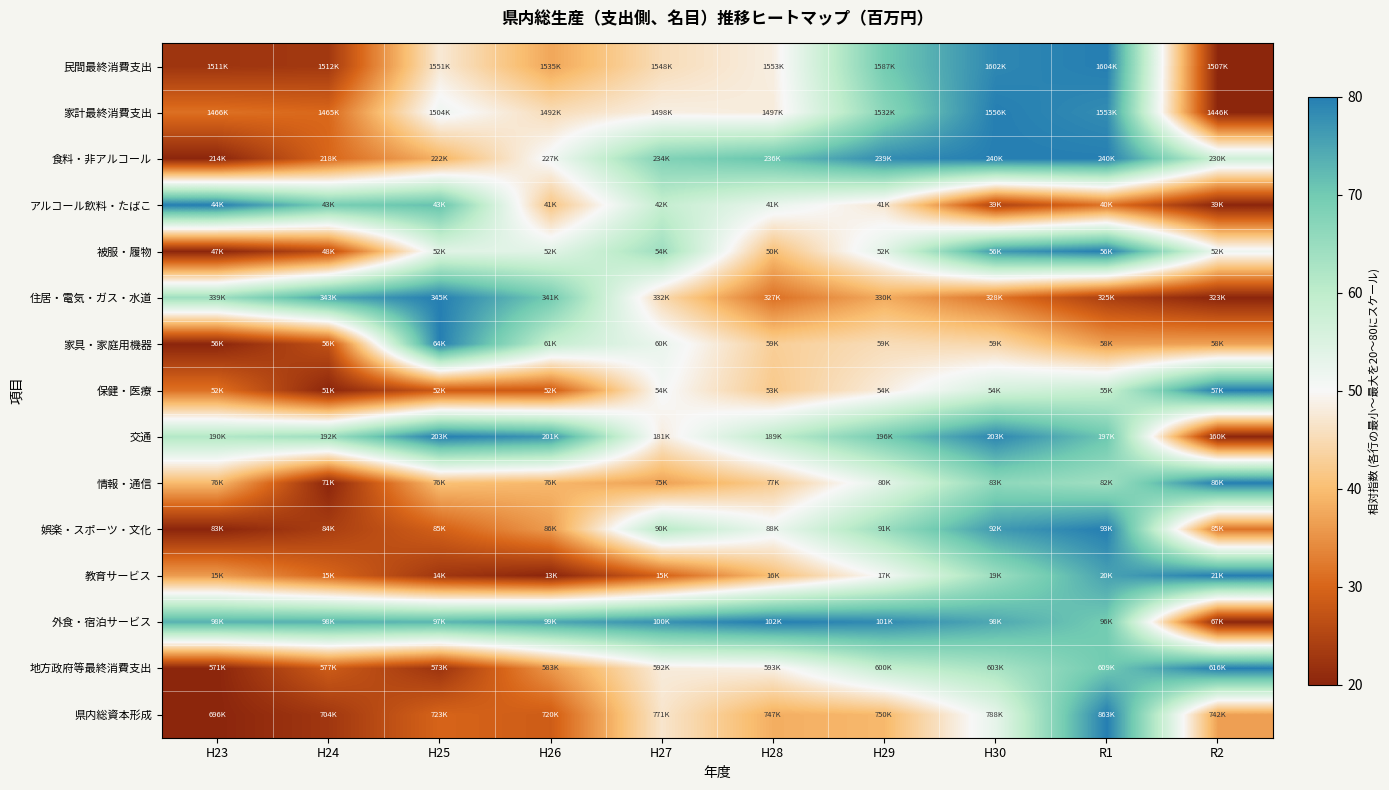

What is the total value across all series at R1?

978.6